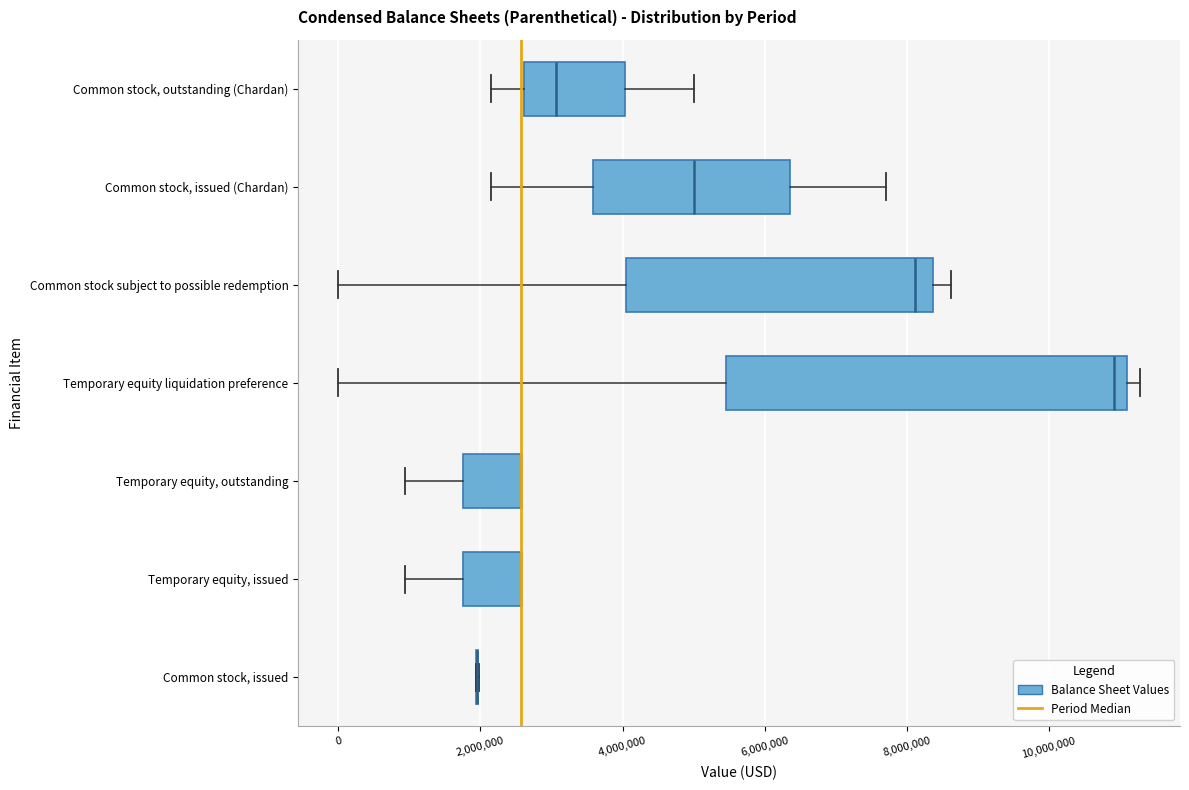

Which box is the widest, from its left edge to its right edge?

Temporary equity liquidation preference